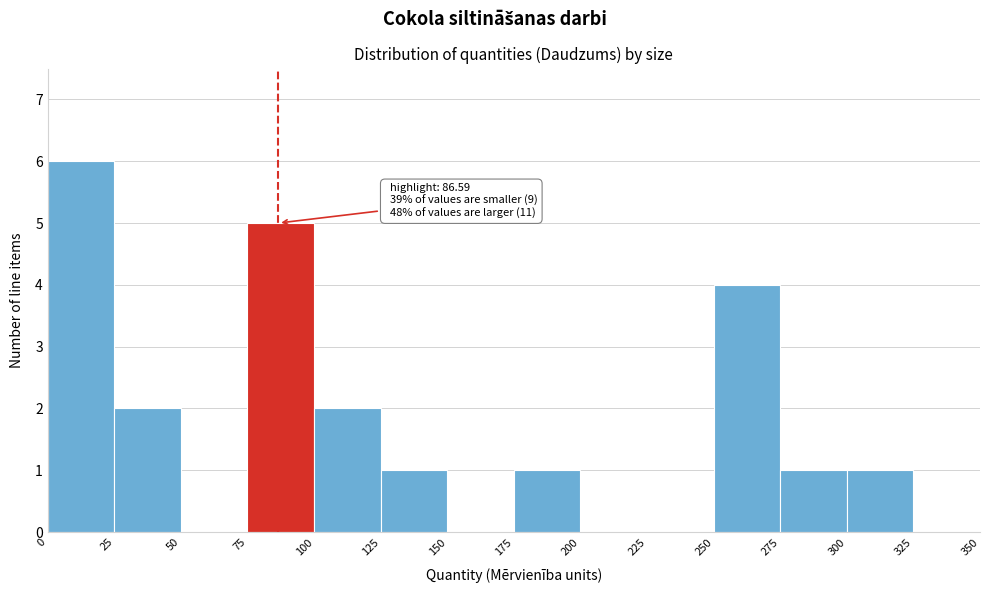

Which range on the x-axis has the tallest bar?

0 to 25